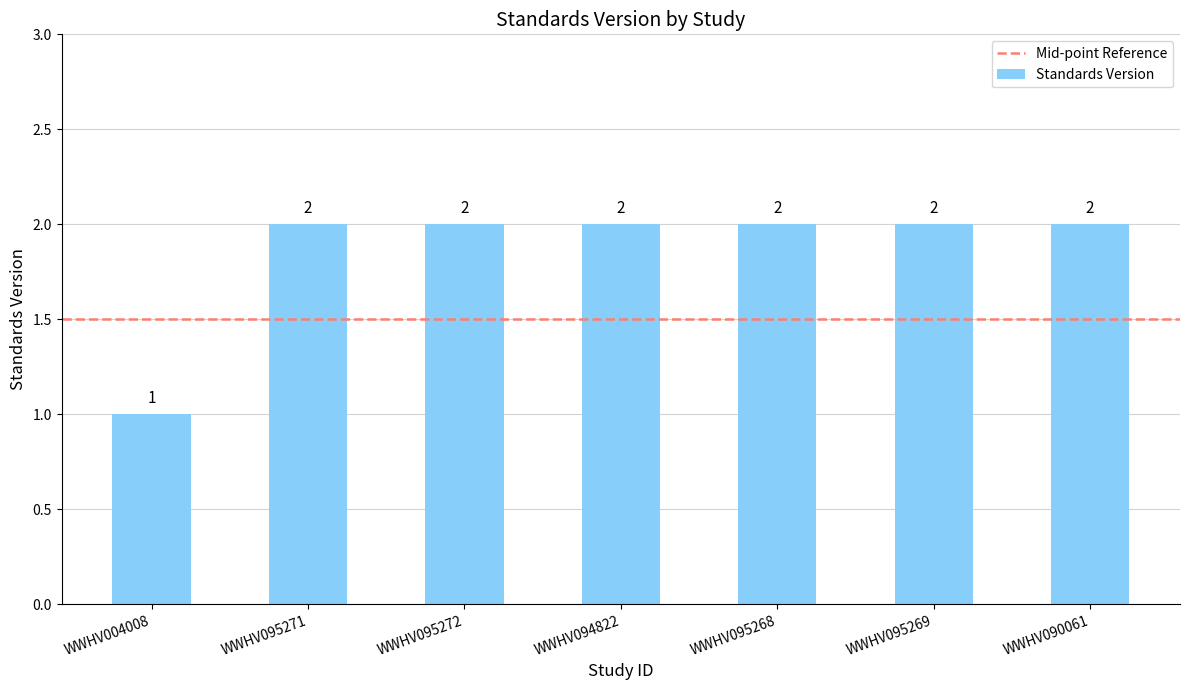

At which label is the value closest to 1?

WWHV004008